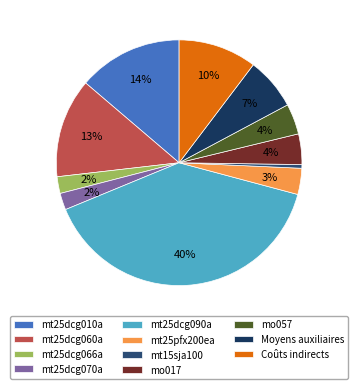

Is there a majority slice in this chart?

No